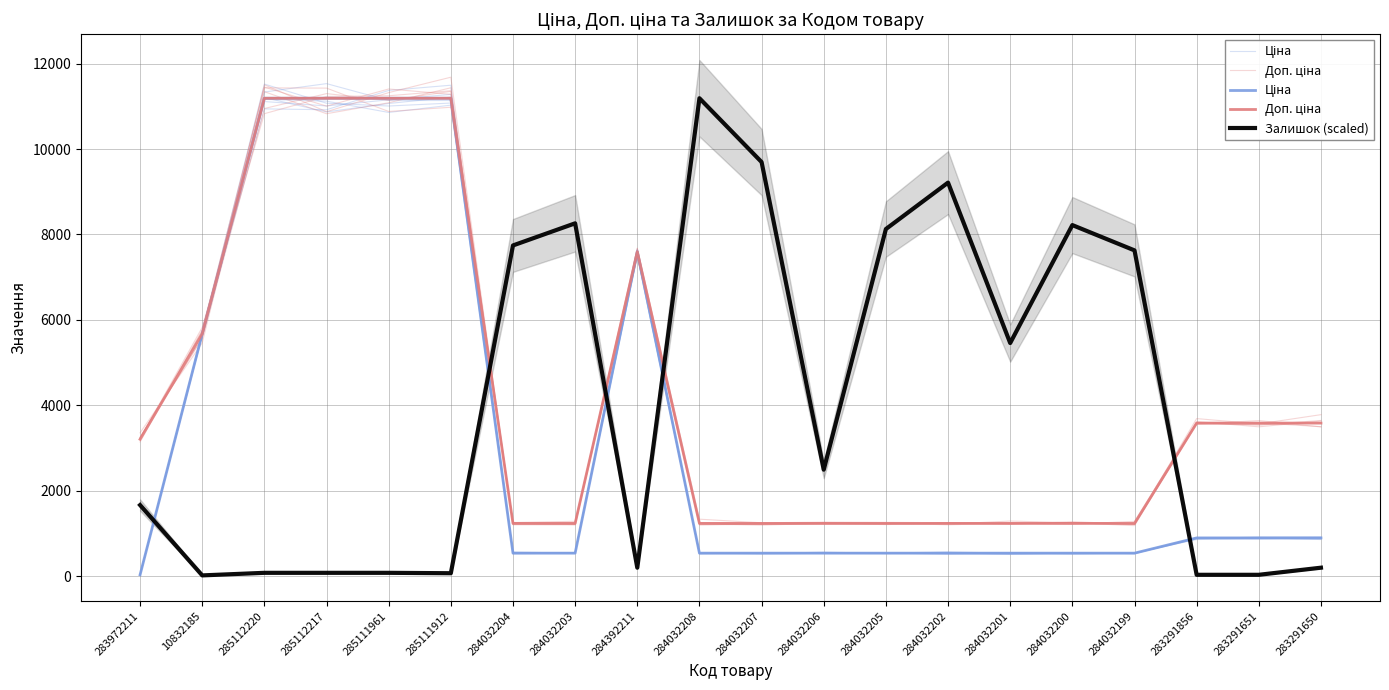

What is the approximate value of Ціна at 284032208?

539.0